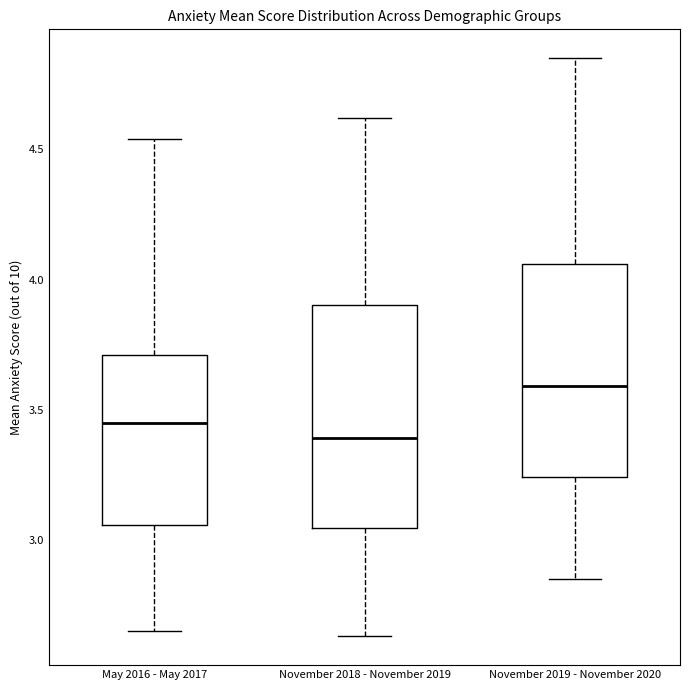

Which box has the lowest median line?

November 2018 - November 2019